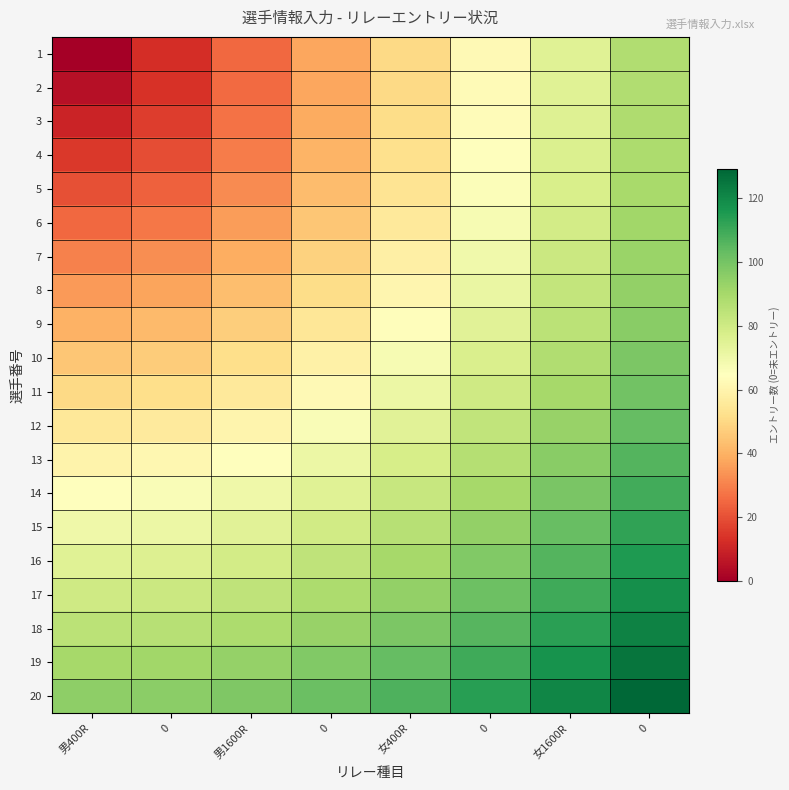

Reading right to left, list all the values displayed in this chart.

1: 0=87.5	女1600R=75.0	0=62.5	女400R=50.0	0=37.5	男1600R=25.0	0=12.5	男400R=0.0
2: 0=87.6	女1600R=75.2	0=62.7	女400R=50.2	0=37.8	男1600R=25.5	0=13.5	男400R=5.0
3: 0=88.1	女1600R=75.7	0=63.3	女400R=51.0	0=38.8	男1600R=26.9	0=16.0	男400R=10.0
4: 0=88.8	女1600R=76.5	0=64.3	女400R=52.2	0=40.4	男1600R=29.2	0=19.5	男400R=15.0
5: 0=89.8	女1600R=77.6	0=65.6	女400R=53.9	0=42.5	男1600R=32.0	0=23.6	男400R=20.0
6: 0=91.0	女1600R=79.1	0=67.3	女400R=55.9	0=45.1	男1600R=35.4	0=28.0	男400R=25.0
7: 0=92.5	女1600R=80.8	0=69.3	女400R=58.3	0=48.0	男1600R=39.1	0=32.5	男400R=30.0
8: 0=94.2	女1600R=82.8	0=71.6	女400R=61.0	0=51.3	男1600R=43.0	0=37.2	男400R=35.0
9: 0=96.2	女1600R=85.0	0=74.2	女400R=64.0	0=54.8	男1600R=47.2	0=41.9	男400R=40.0
10: 0=98.4	女1600R=87.5	0=77.0	女400R=67.3	0=58.6	男1600R=51.5	0=46.7	男400R=45.0
11: 0=100.8	女1600R=90.1	0=80.0	女400R=70.7	0=62.5	男1600R=55.9	0=51.5	男400R=50.0
12: 0=103.4	女1600R=93.0	0=83.3	女400R=74.3	0=66.6	男1600R=60.4	0=56.4	男400R=55.0
13: 0=106.1	女1600R=96.0	0=86.6	女400R=78.1	0=70.8	男1600R=65.0	0=61.3	男400R=60.0
14: 0=109.0	女1600R=99.2	0=90.2	女400R=82.0	0=75.0	男1600R=69.6	0=66.2	男400R=65.0
15: 0=112.1	女1600R=102.6	0=93.8	女400R=86.0	0=79.4	男1600R=74.3	0=71.1	男400R=70.0
16: 0=115.2	女1600R=106.1	0=97.6	女400R=90.1	0=83.9	男1600R=79.1	0=76.0	男400R=75.0
17: 0=118.6	女1600R=109.7	0=101.5	女400R=94.3	0=88.4	男1600R=83.8	0=81.0	男400R=80.0
18: 0=122.0	女1600R=113.4	0=105.5	女400R=98.6	0=92.9	男1600R=88.6	0=85.9	男400R=85.0
19: 0=125.5	女1600R=117.2	0=109.6	女400R=103.0	0=97.5	男1600R=93.4	0=90.9	男400R=90.0
20: 0=129.2	女1600R=121.0	0=113.7	女400R=107.4	0=102.1	男1600R=98.2	0=95.8	男400R=95.0